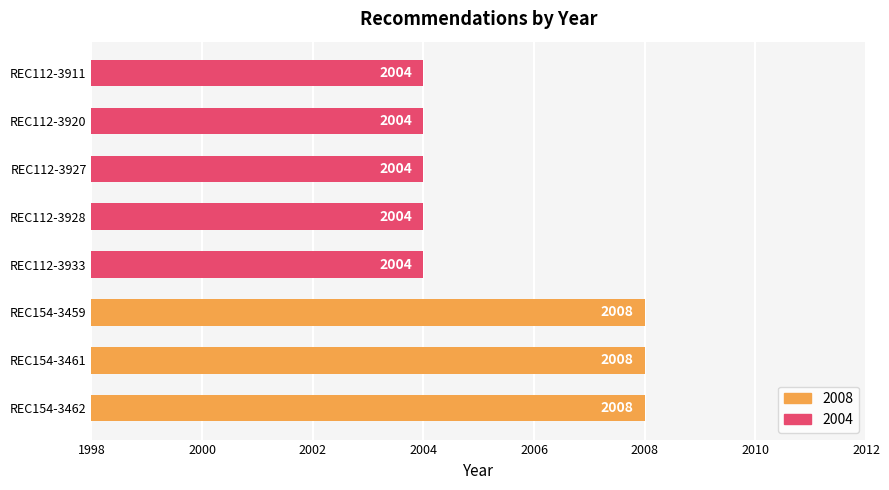

Count the values in the range 2004 to 2008.

8